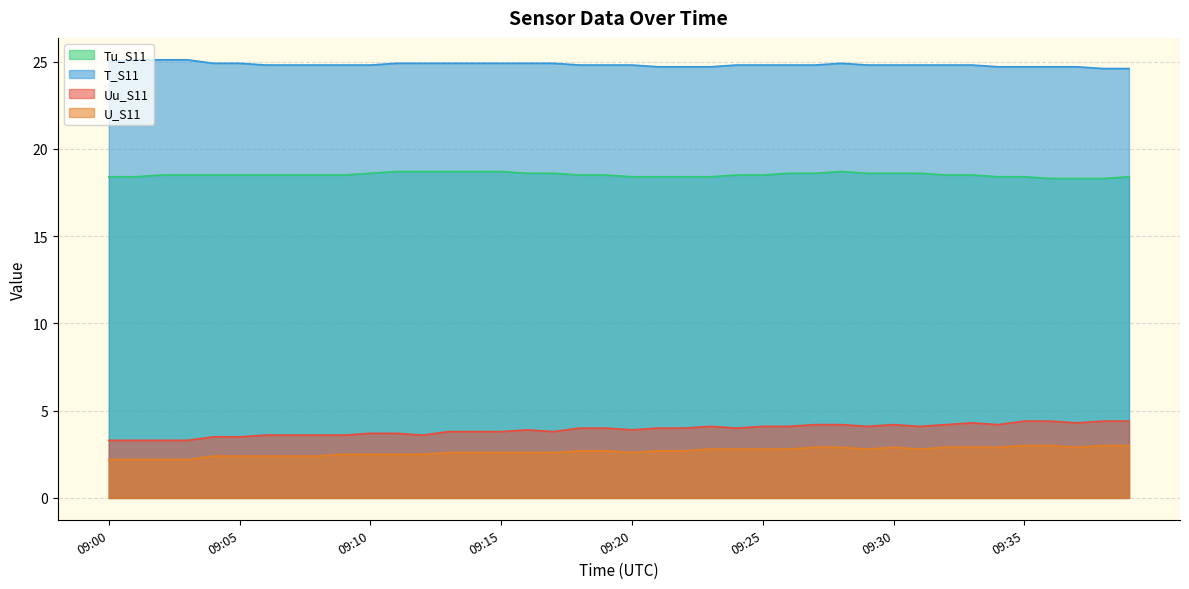

The value of Tu_S11 at 09:21 is 25.9. True or false?

False